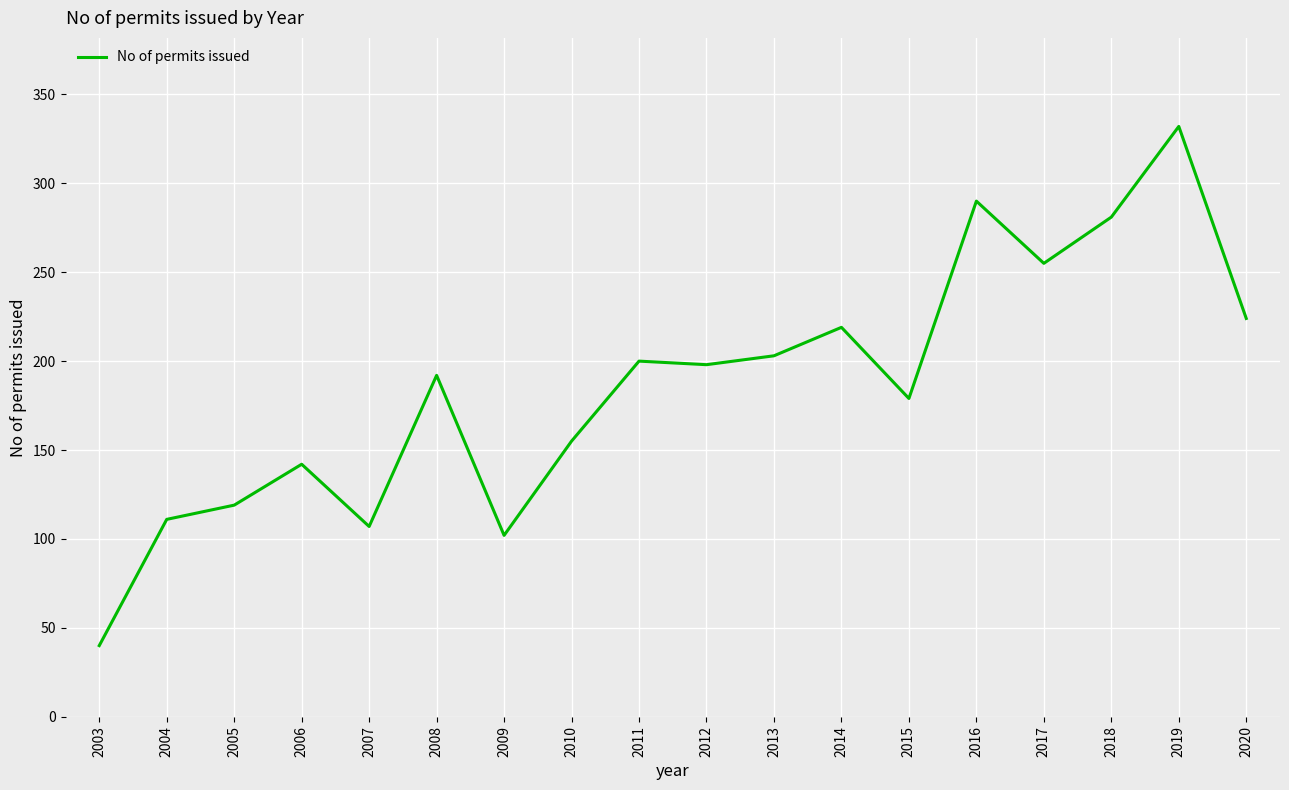

What is the sum of the values at 2003 and 2015?

219